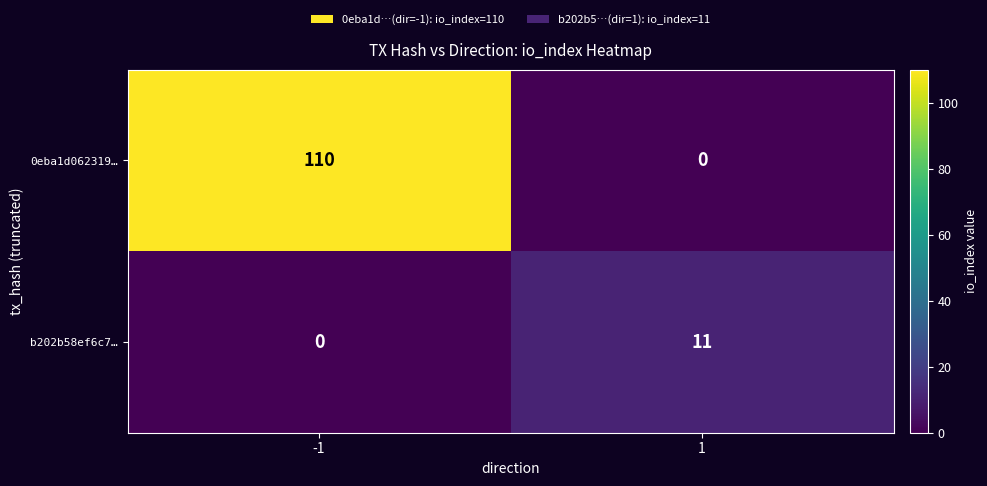

List the series in order of their peak value, lowest first.

b202b58ef6c7…, 0eba1d062319…